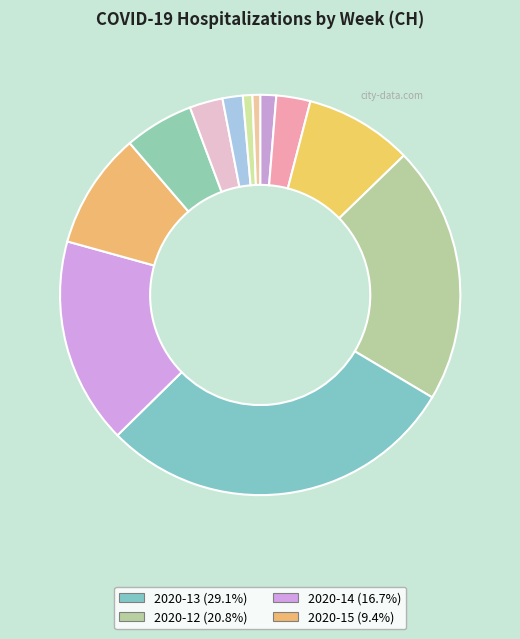

Is there any slice that represents more than half of the pie?

No